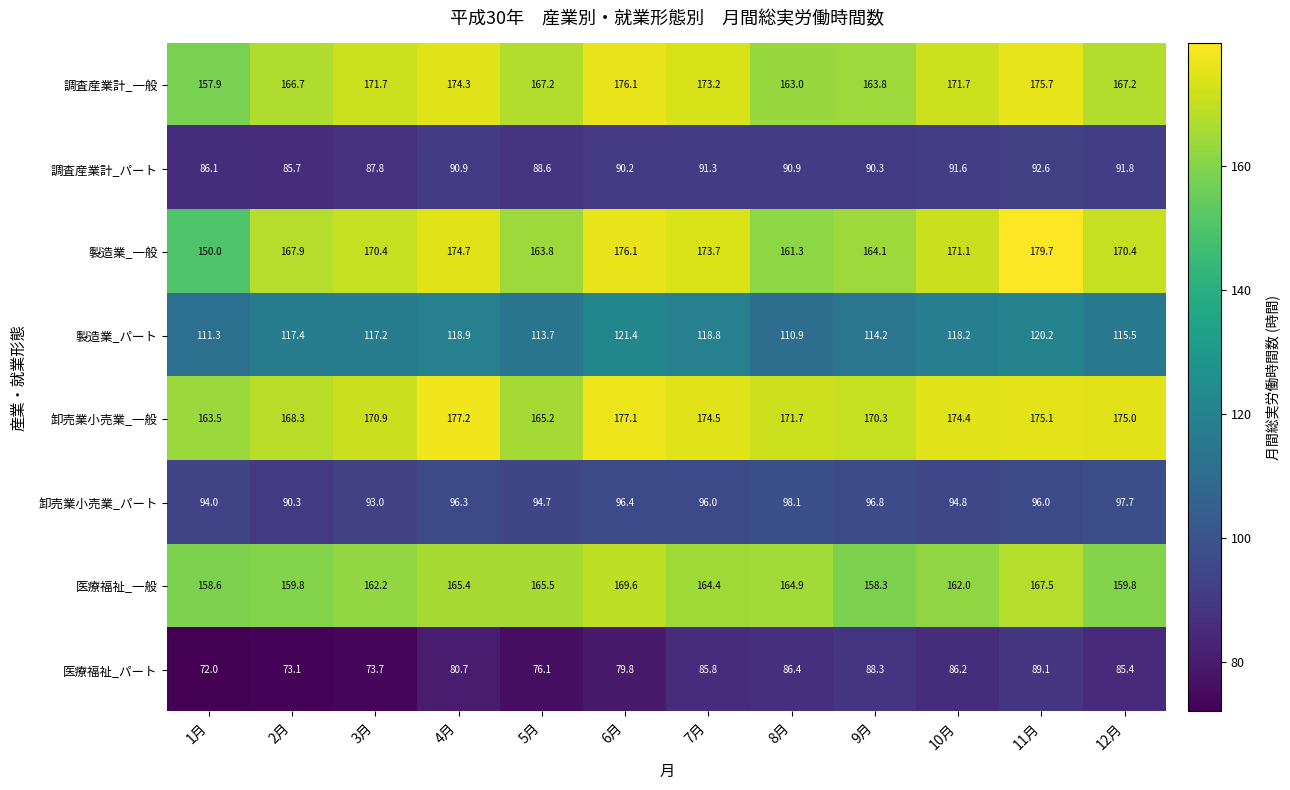

Is it true that 医療福祉_一般 equals 83.7 at 12月?

False